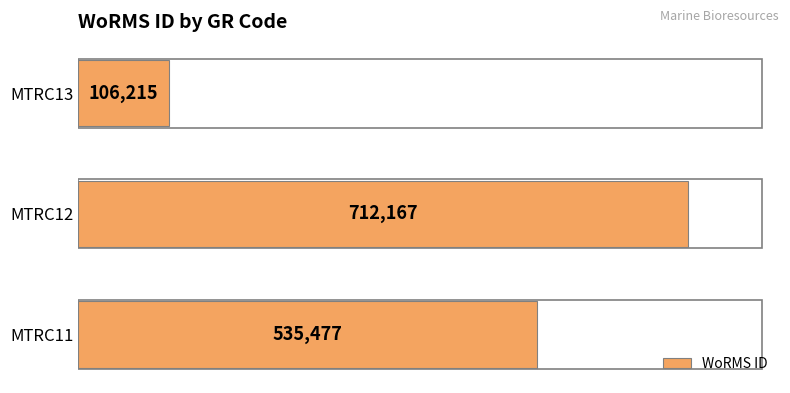

At which category does the chart reach its minimum across all series?

MTRC13